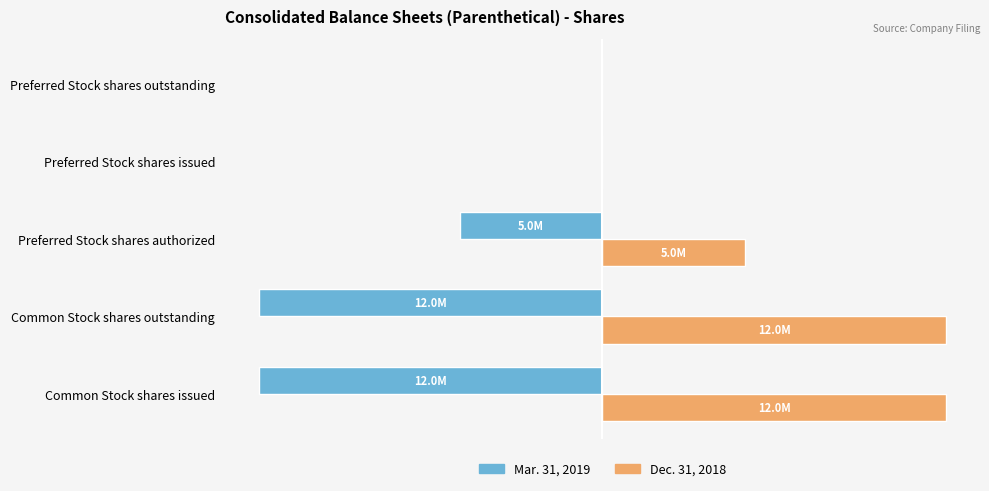

What are all the series names shown in the legend?

Mar. 31, 2019, Dec. 31, 2018